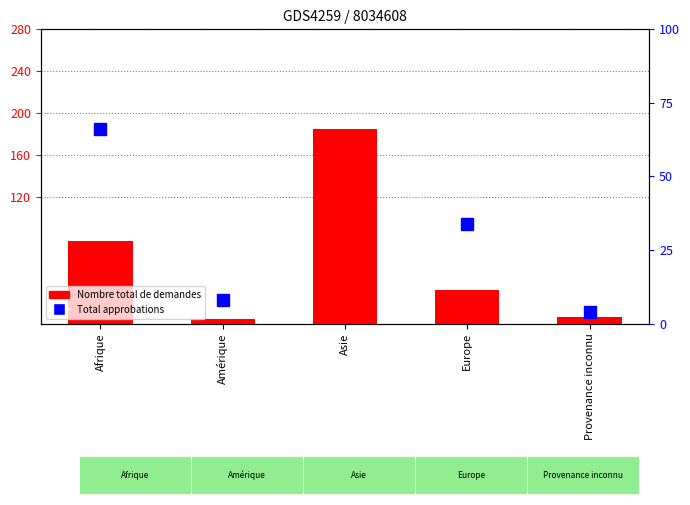

At Europe, list the series in order from smallest to largest.

Nombre total de demandes, Total approbations